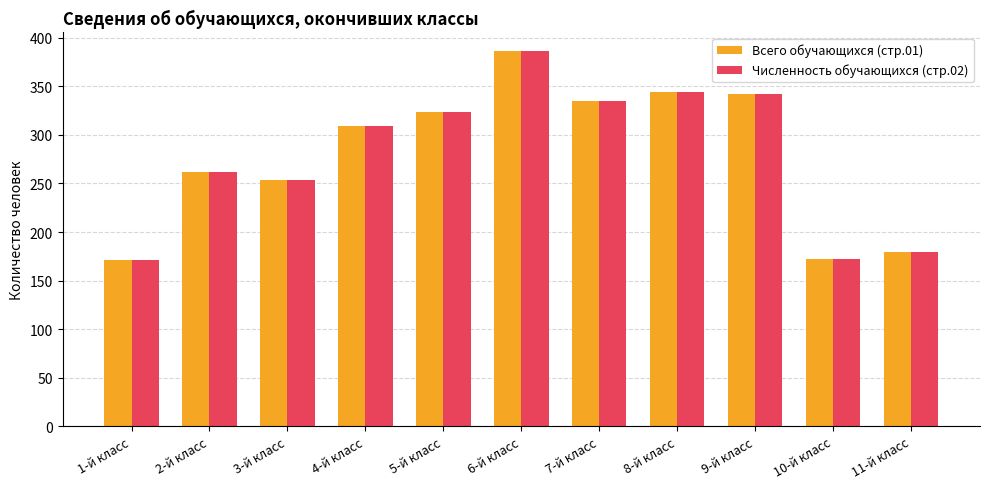

Is it true that Численность обучающихся (стр.02) equals 171 at 1-й класс?

True